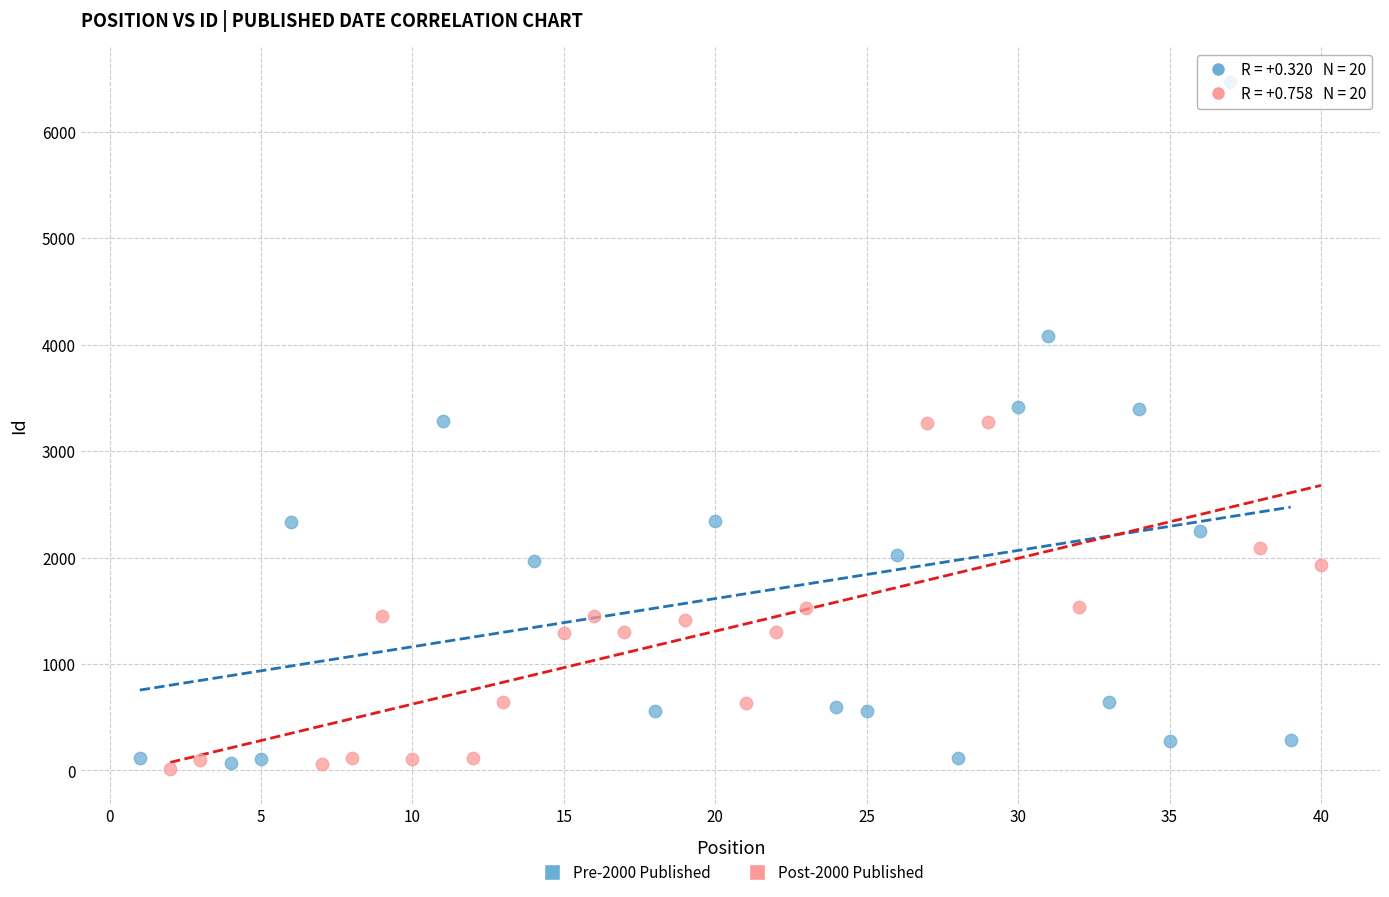

Which series has the largest Y range (max minus min)?

Pre-2000 Published